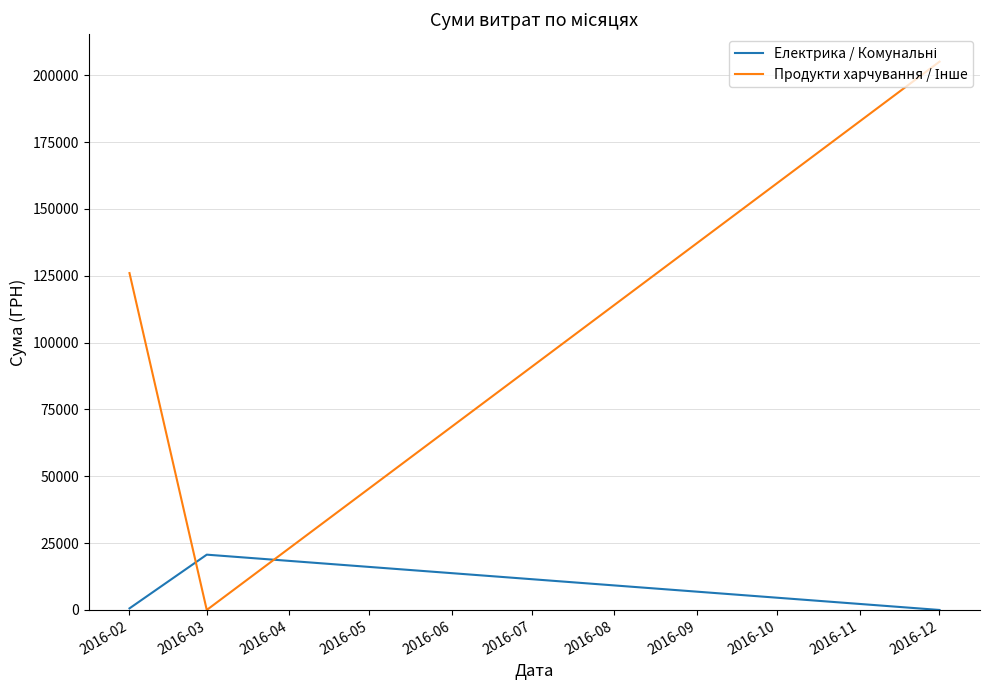

Is this an area chart (filled region under the line)?

No